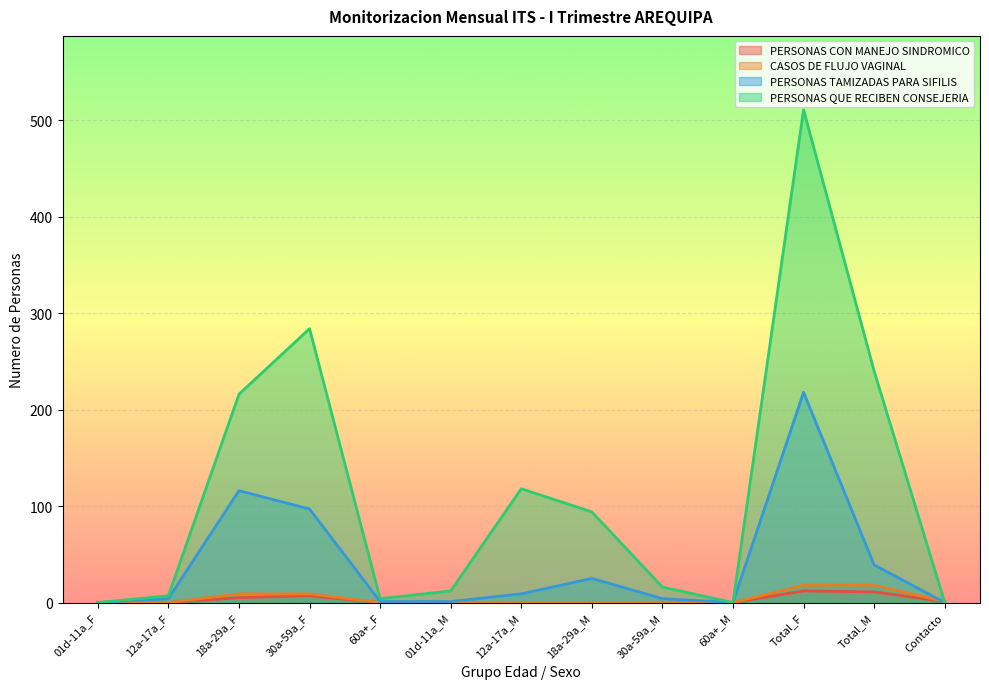

What is the difference between the PERSONAS TAMIZADAS PARA SIFILIS values at 01d-11a_F and 30a-59a_F?

97